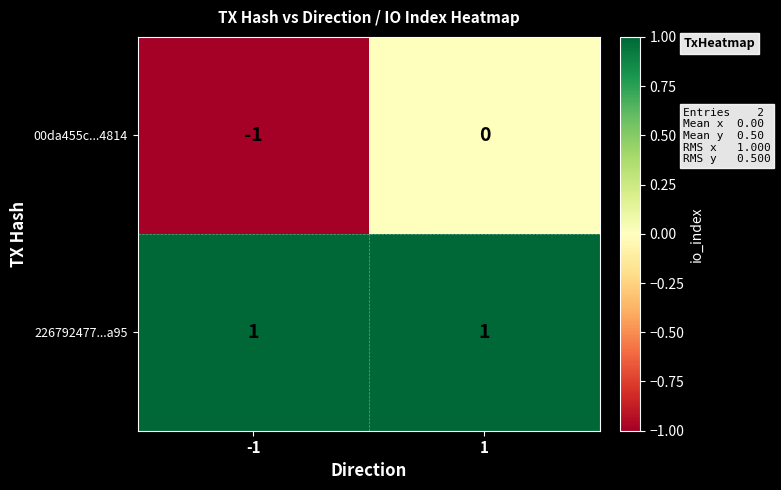

What is the spread (max minus min) of values at 1?

1